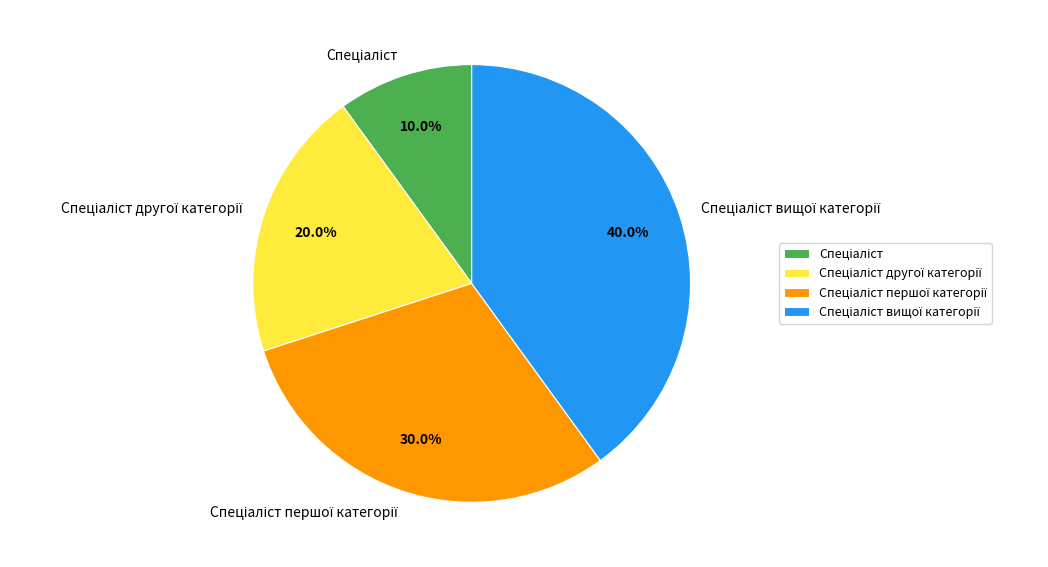

Does any single category account for the majority?

No